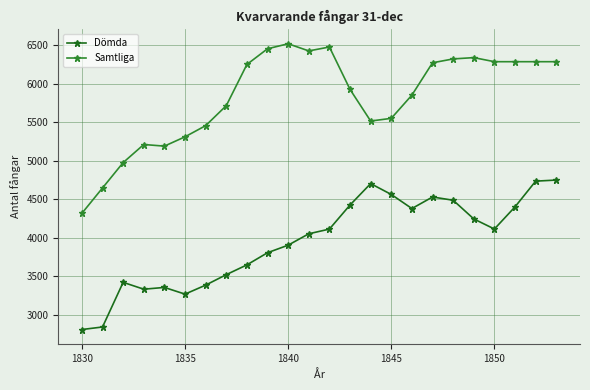

What is the average value of the Dömda series?

3946.7